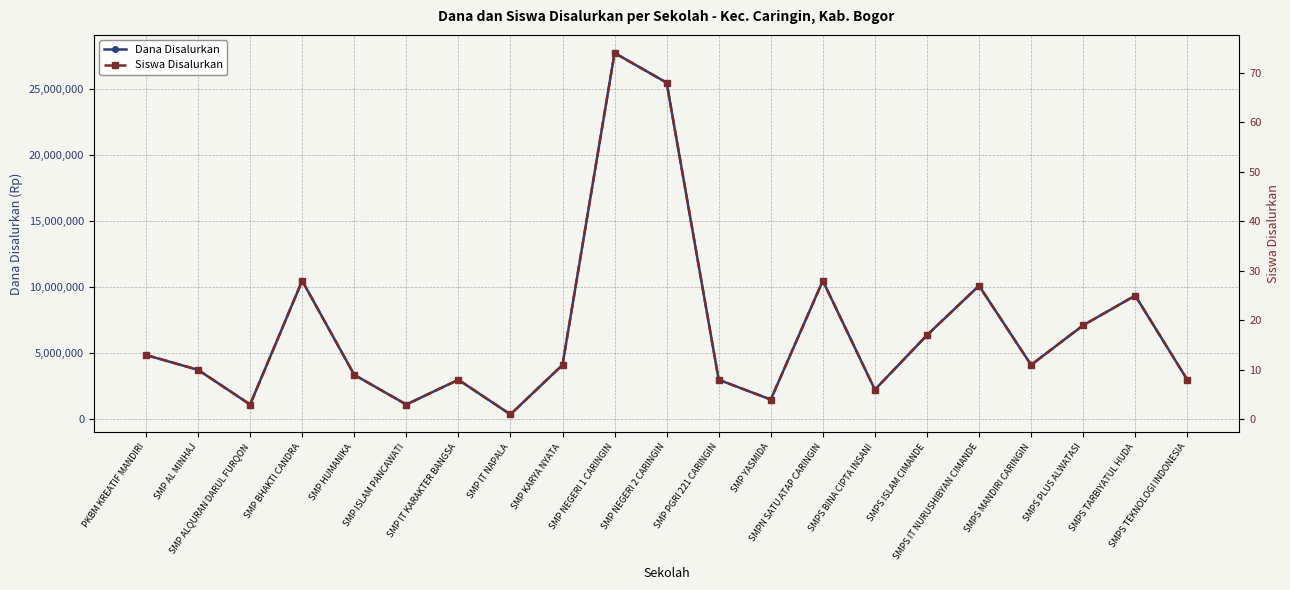

List the series in order of their peak value, lowest first.

Siswa Disalurkan, Dana Disalurkan